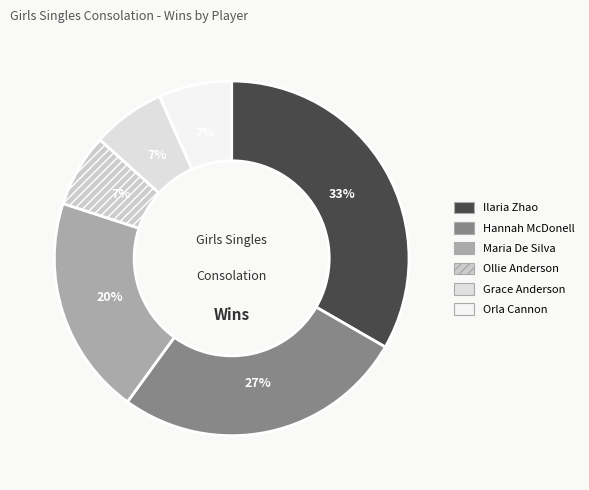

How many segments does this pie chart have?

6